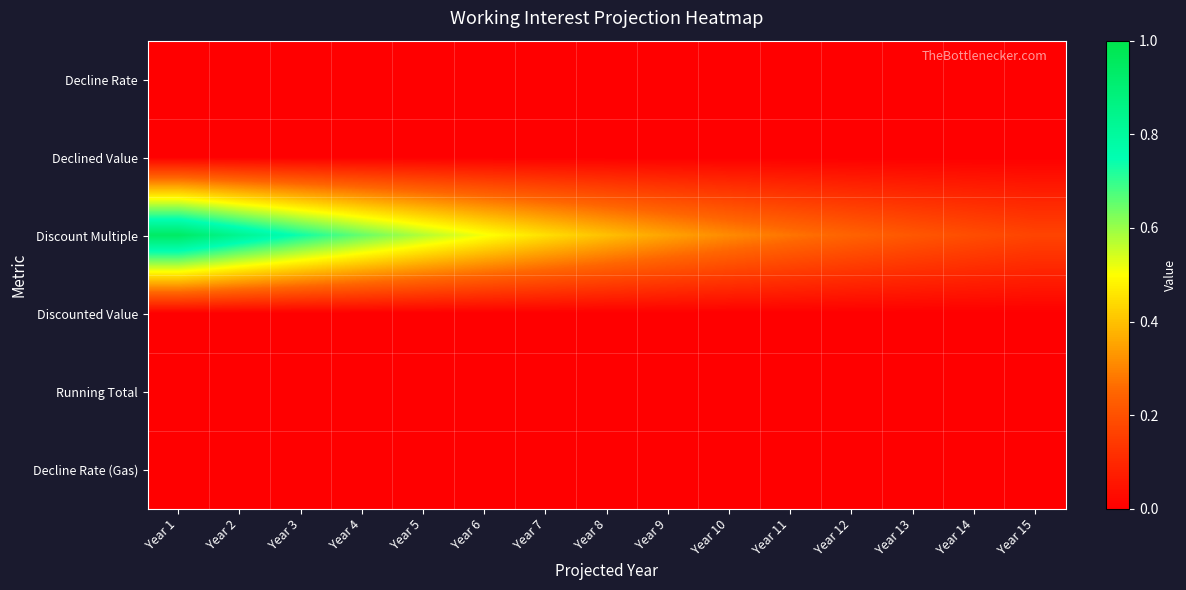

List the series in order of their peak value, highest first.

Discount Multiple, Decline Rate, Declined Value, Discounted Value, Running Total, Decline Rate (Gas)